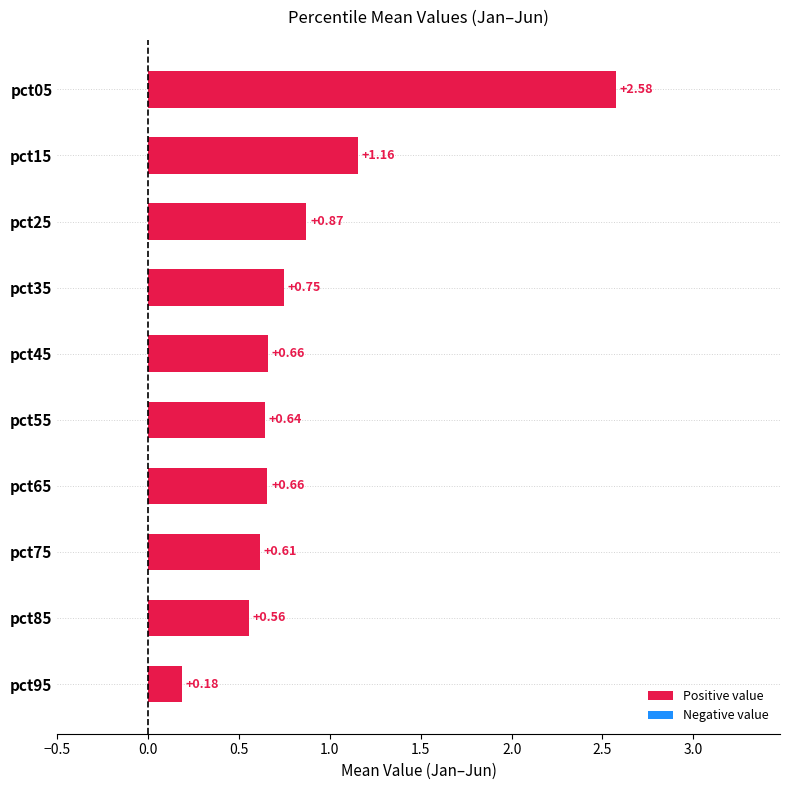

Which has a higher value, pct55 or pct35?

pct35